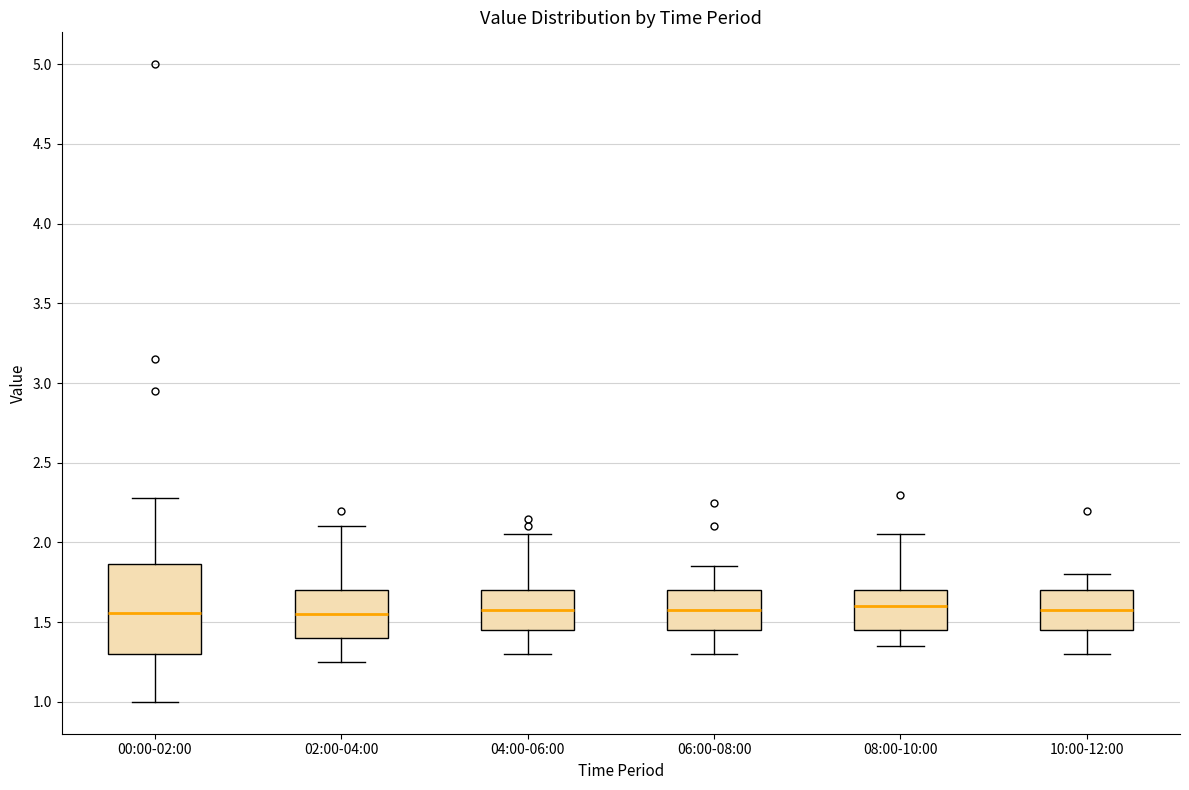

Comparing the boxes themselves (not the whiskers), which one is the tallest?

00:00-02:00